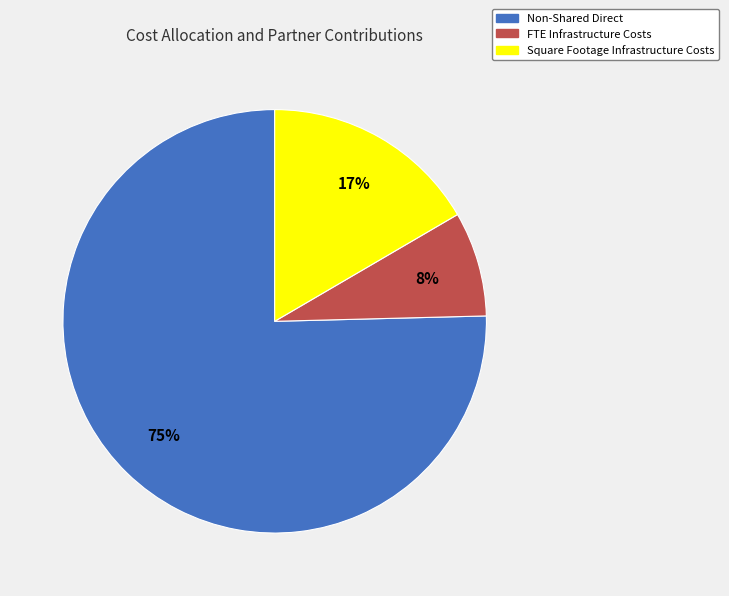

To the nearest percent, what is the average slice percentage?

33%